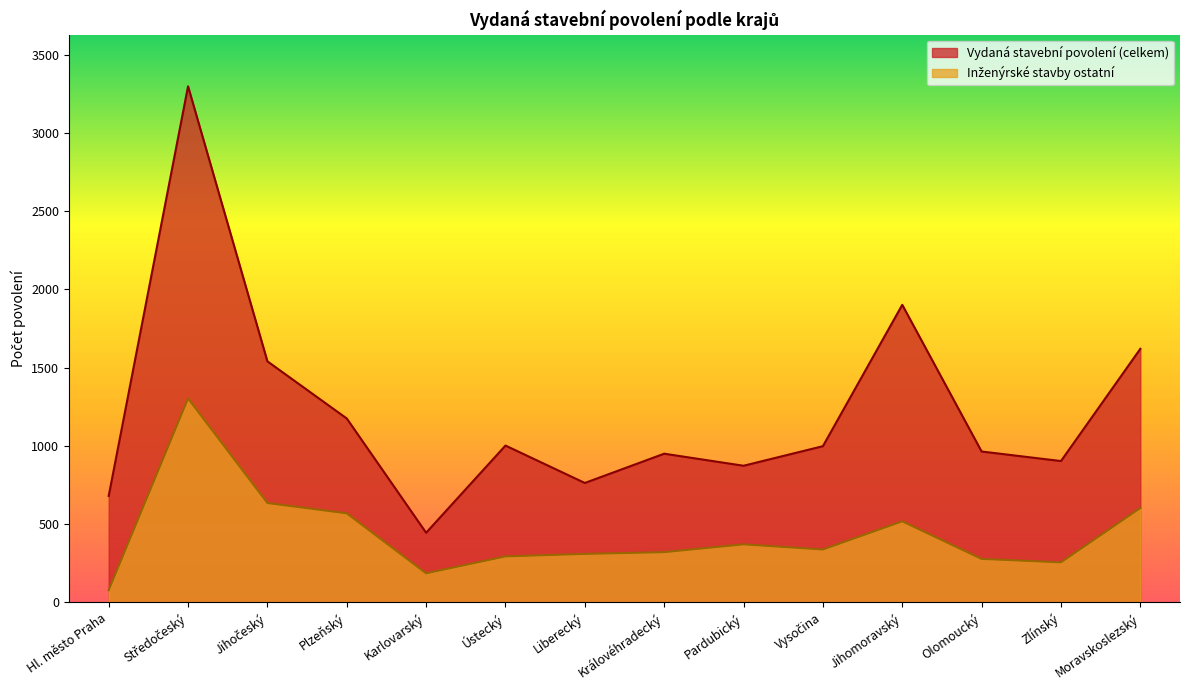

True or false: Vydaná stavební povolení (celkem) and Inženýrské stavby ostatní intersect in this chart.

False